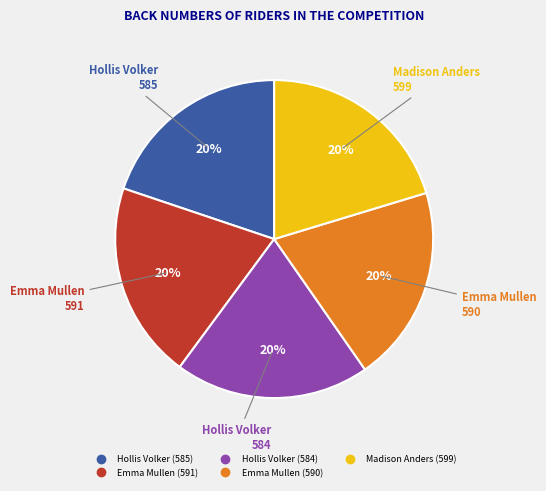

What is the ratio of the value at Madison Anders (599) to the value at Hollis Volker (584)?

1.0